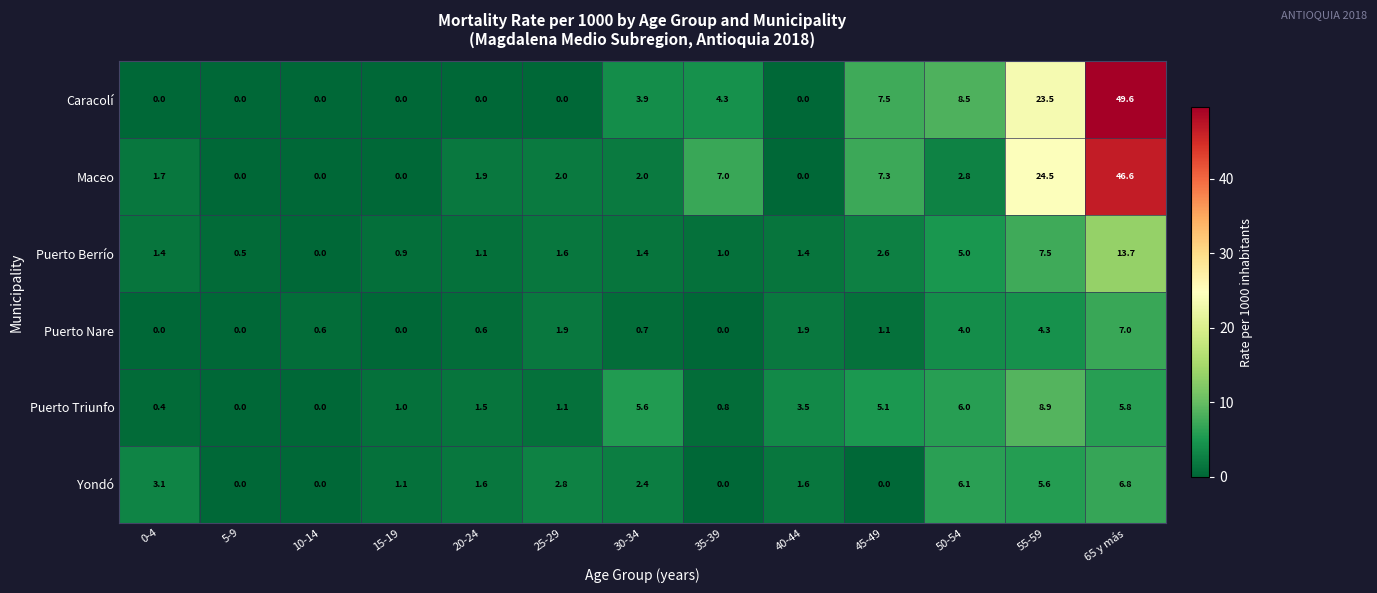

At which label does Puerto Berrío first exceed 1?

0-4